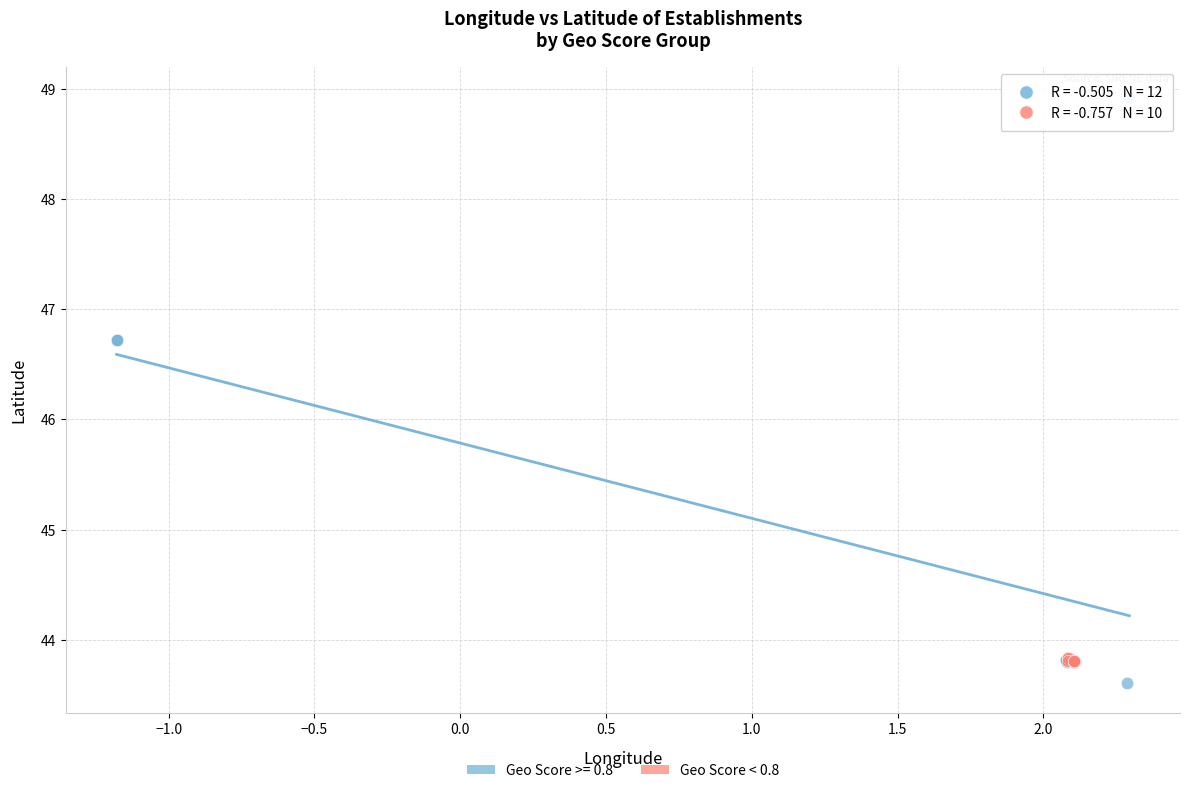

Which series reaches the maximum Y coordinate?

Geo Score >= 0.8